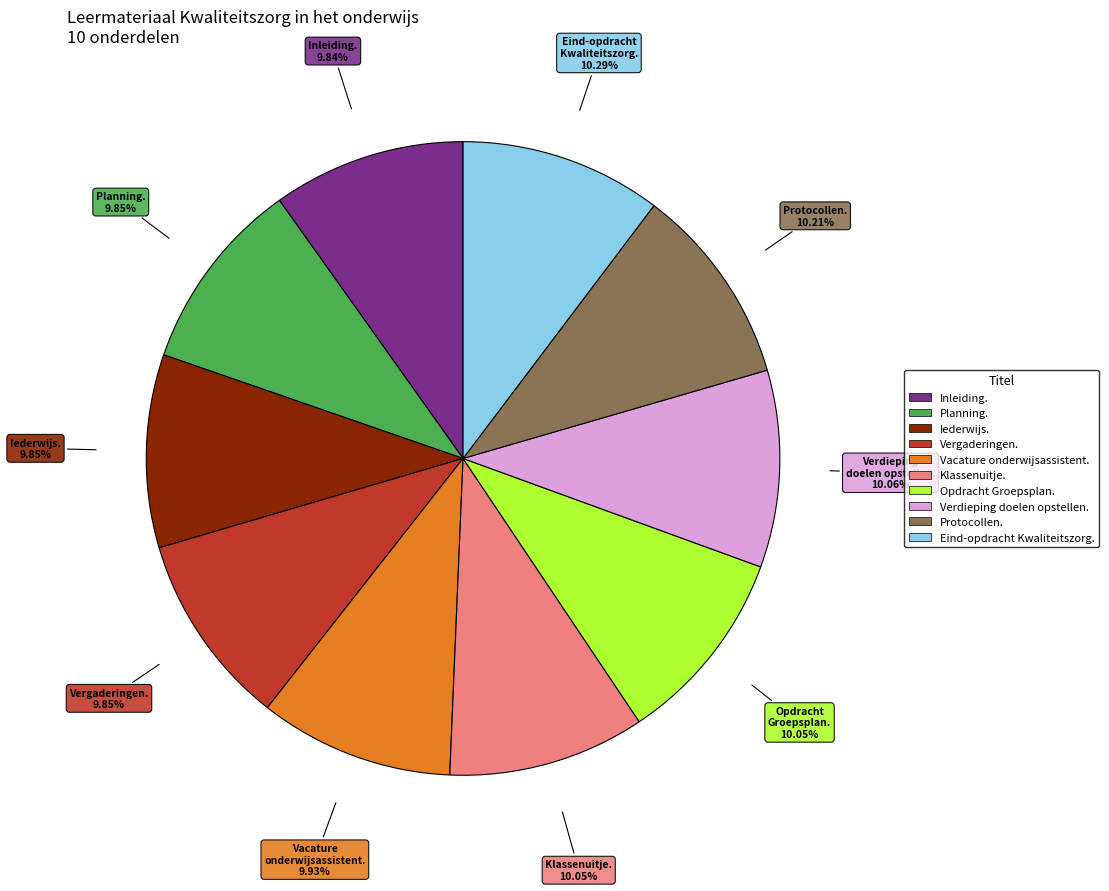

How many slices are in this pie chart?

10